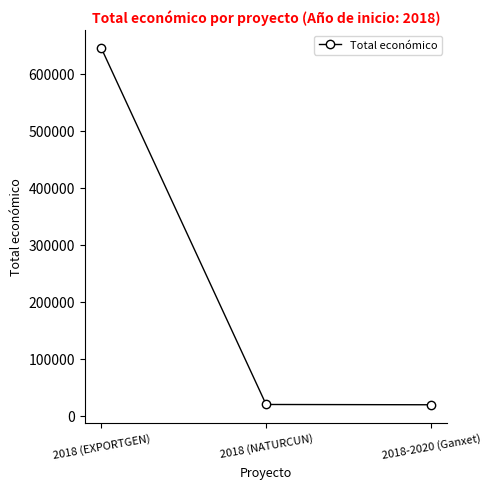

What is the label of the 2nd point from the right?

2018 (NATURCUN)